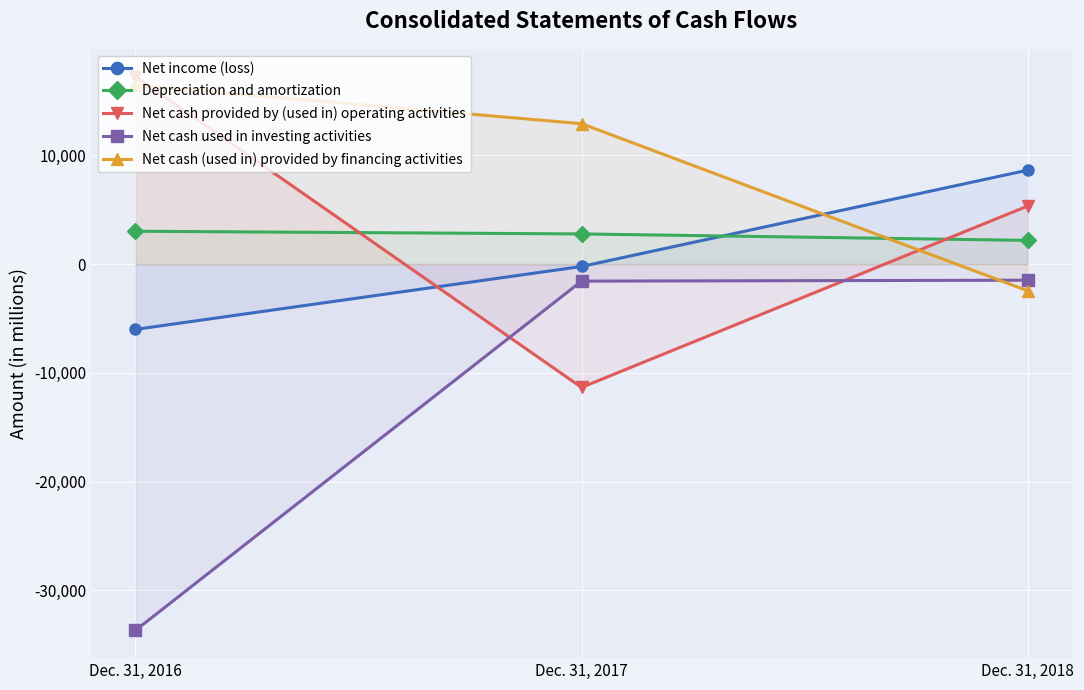

Is the value of Net cash provided by (used in) operating activities at Dec. 31, 2017 greater than the value of Depreciation and amortization at Dec. 31, 2018?

No